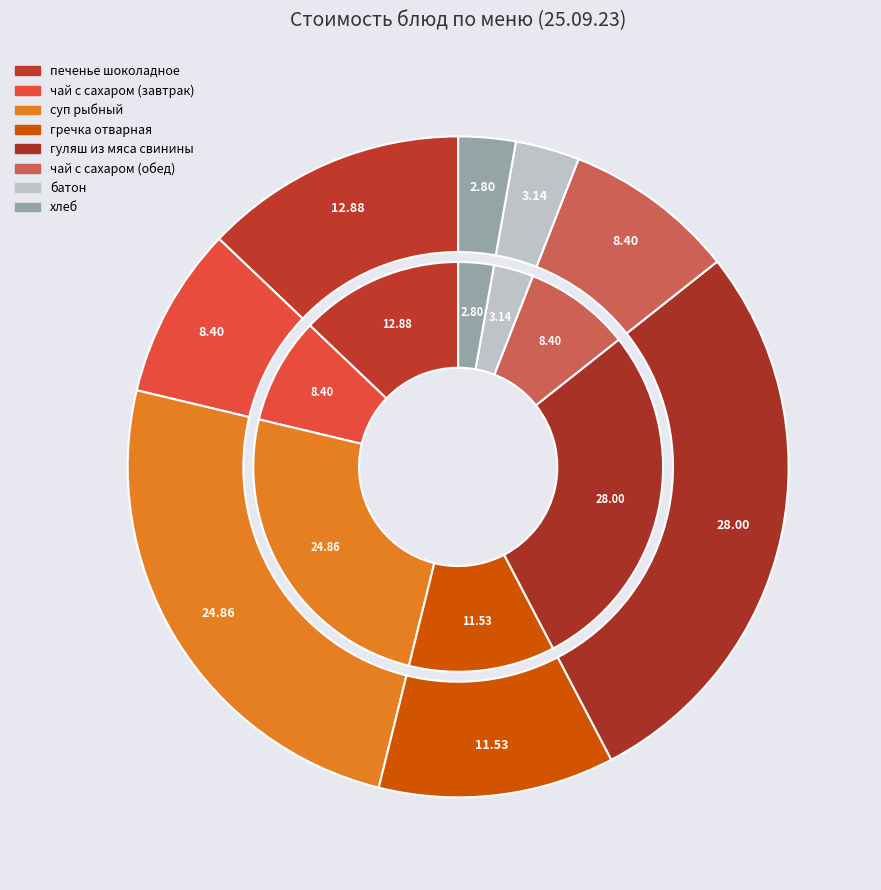

What percentage is the печенье шоколадное slice, to the nearest percent?

13%